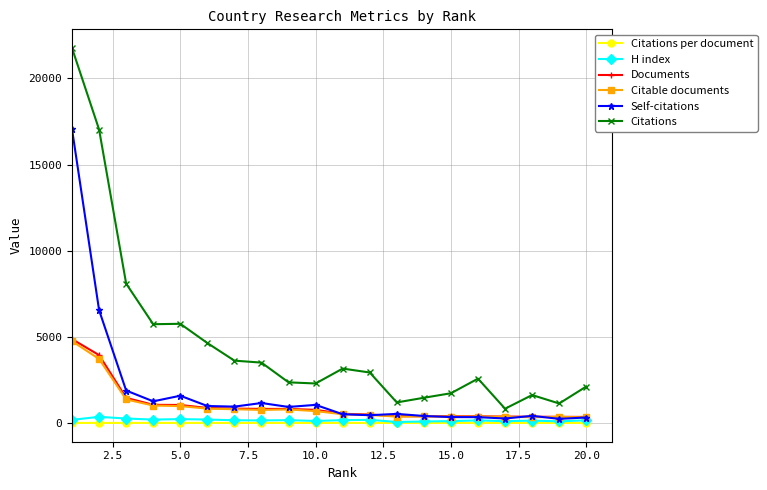

True or false: Self-citations and Citations cross at least once.

False